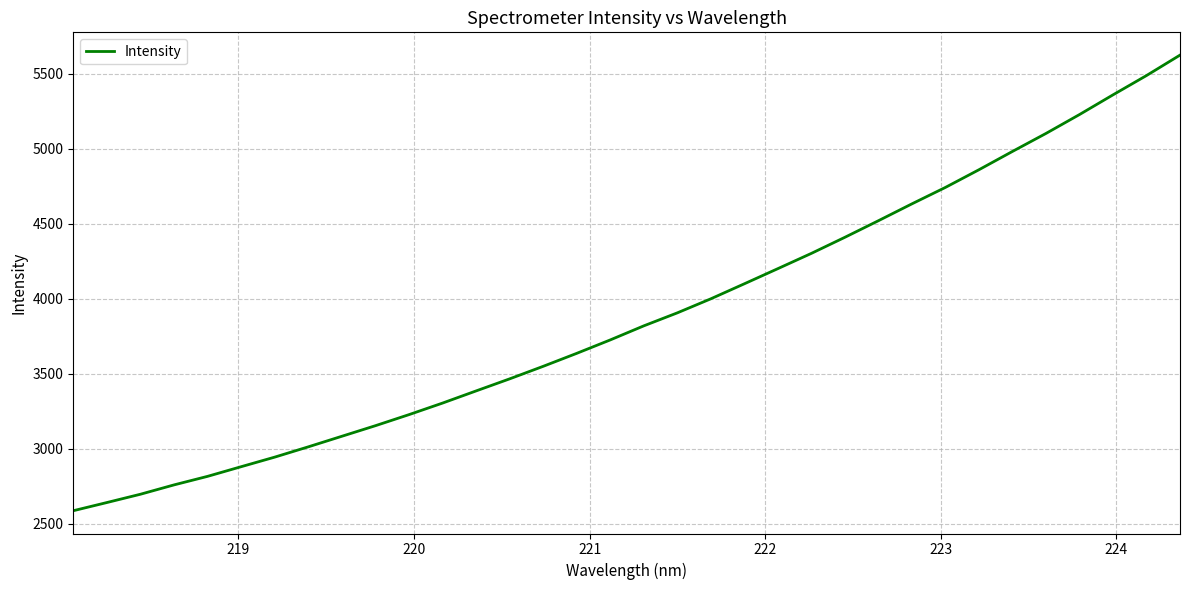

What is the smallest value displayed?

2586.6